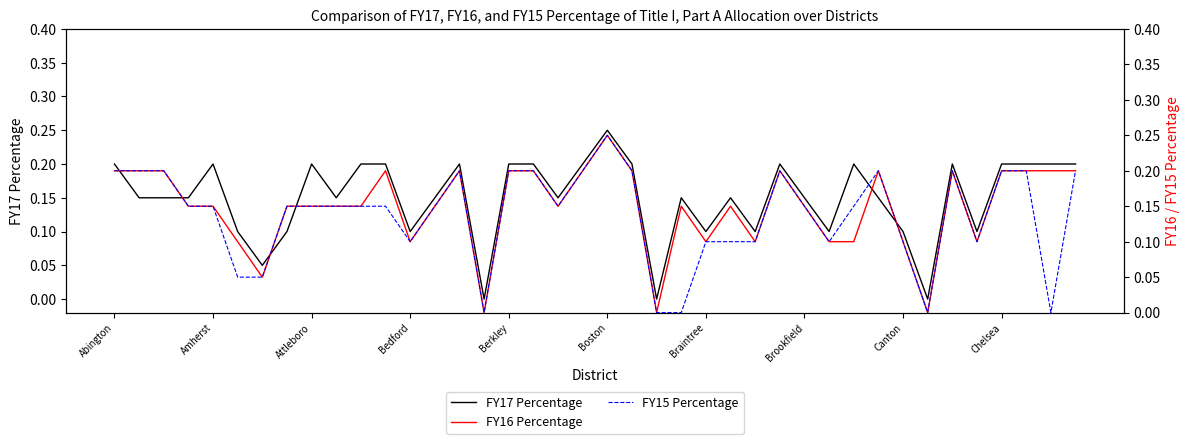

In FY16 Percentage, how many points are higher than both neighbors (excluding endpoints)?

8